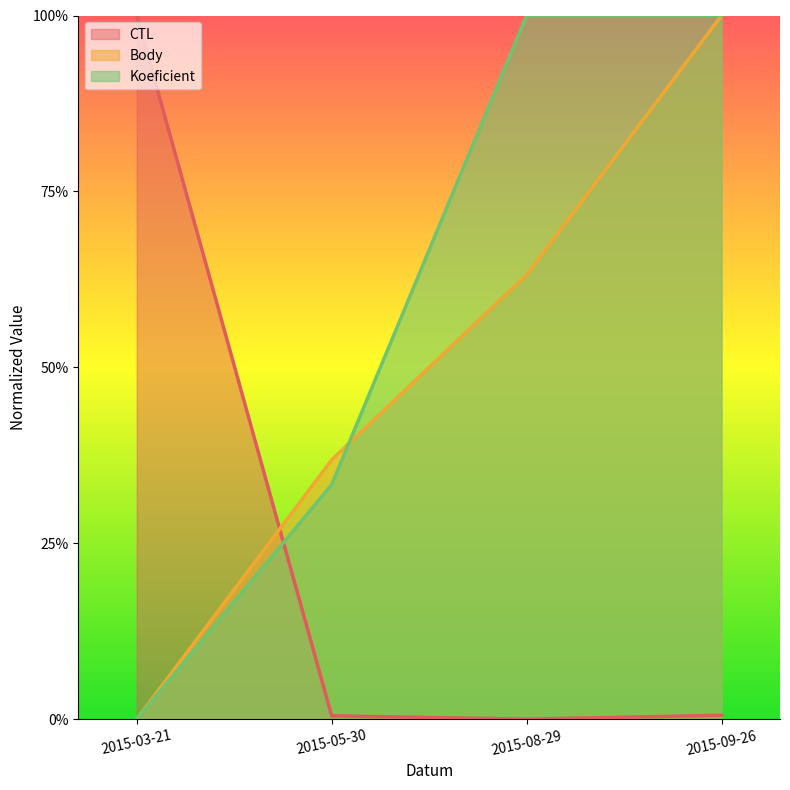

Where is Body nearest to the value 0?

2015-03-21